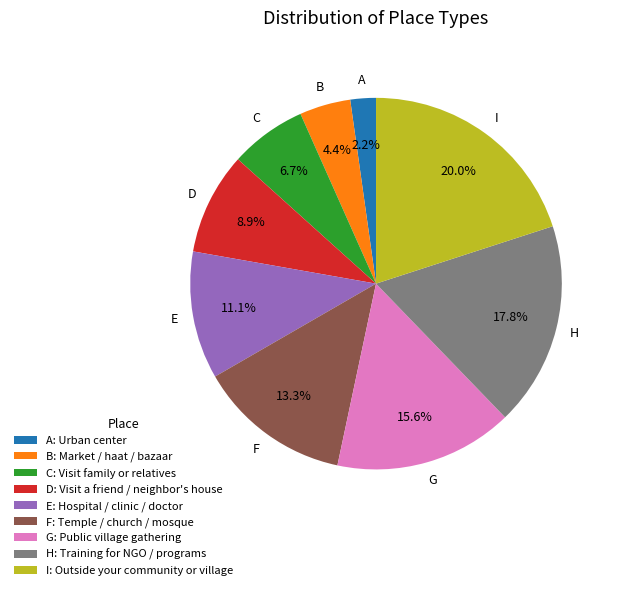

Which has a higher value, I or H?

I